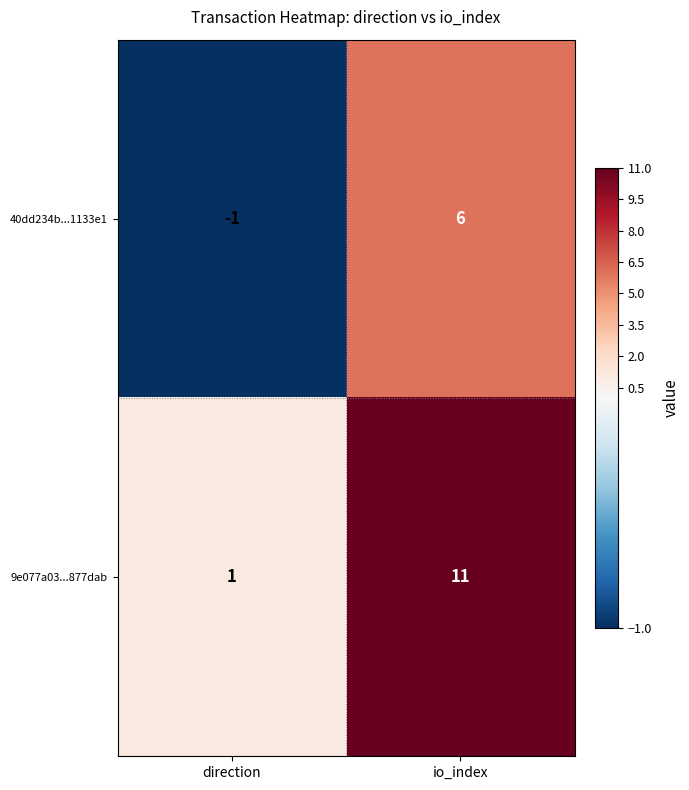

At which category is the sum across all series the highest?

io_index